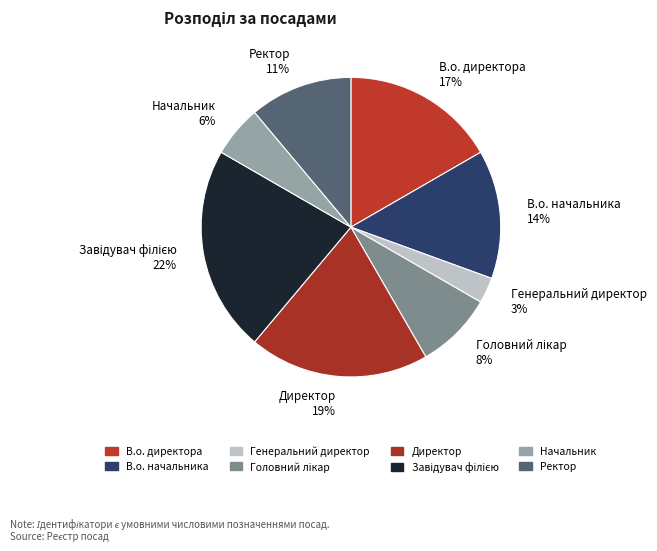

To the nearest percent, what percentage of the pie is Генеральний директор 3%?

3%